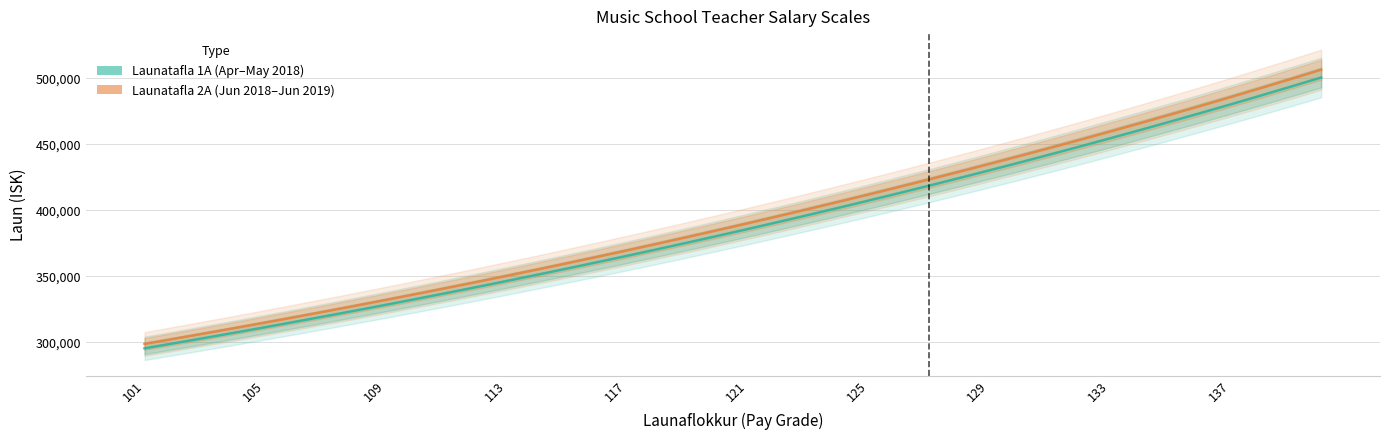

How many distinct data groups are displayed?

2